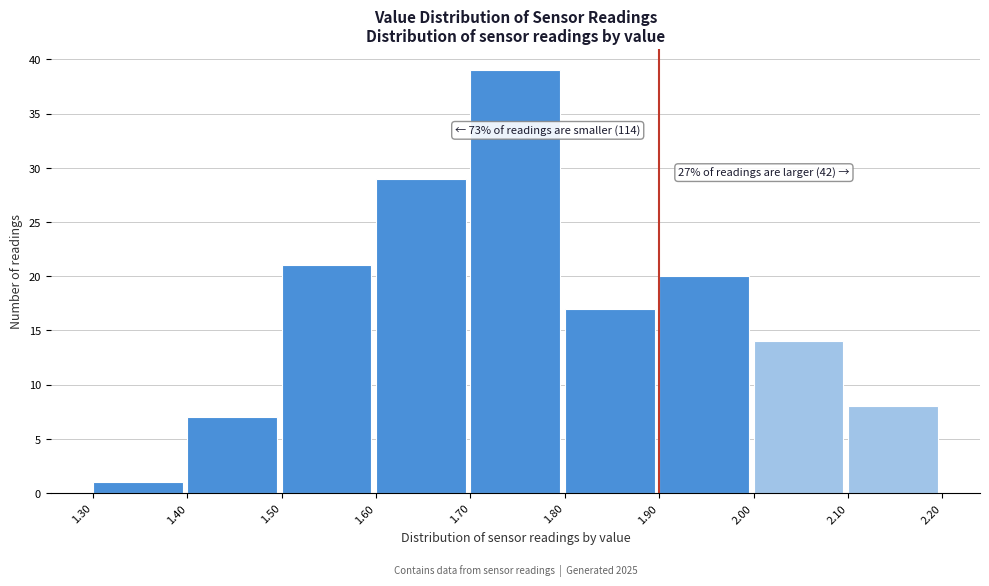

Which range on the x-axis has the tallest bar?

1.70 to 1.80